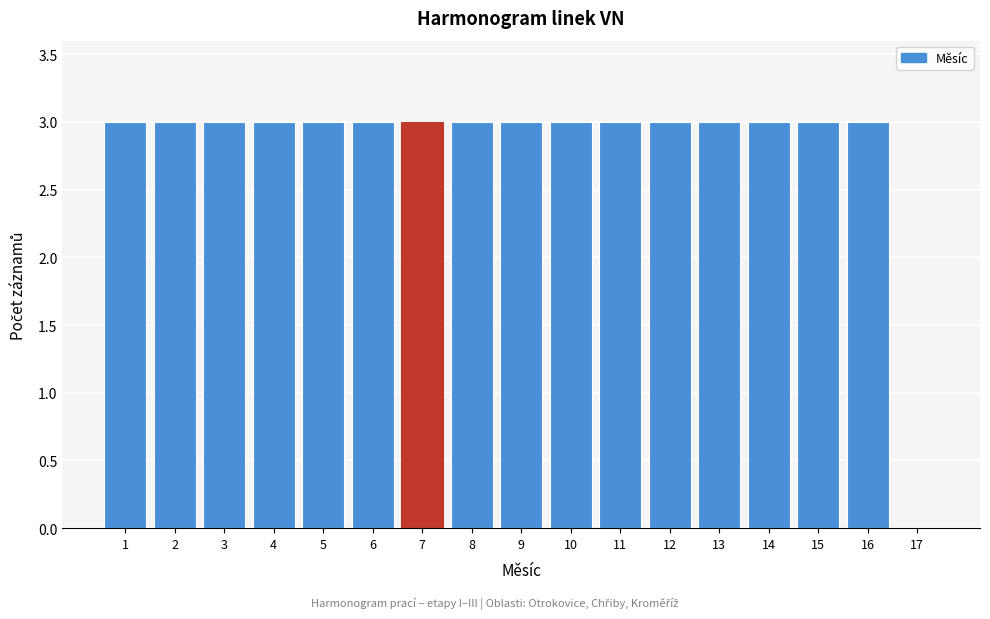

Reading left to right, transcribe all the data shown in this chart.

1=3	2=3	3=3	4=3	5=3	6=3	7=3	8=3	9=3	10=3	11=3	12=3	13=3	14=3	15=3	16=3	17=0